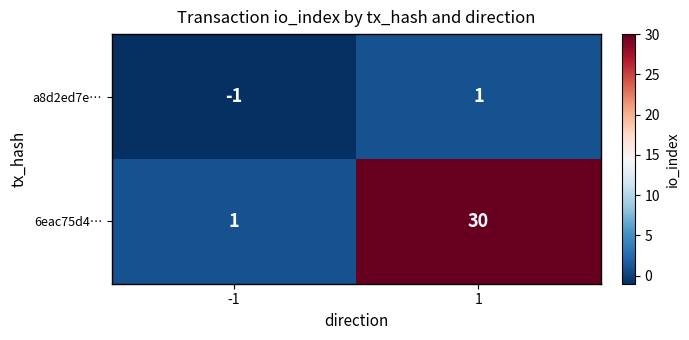

Which series has the largest range (max minus min)?

6eac75d4…